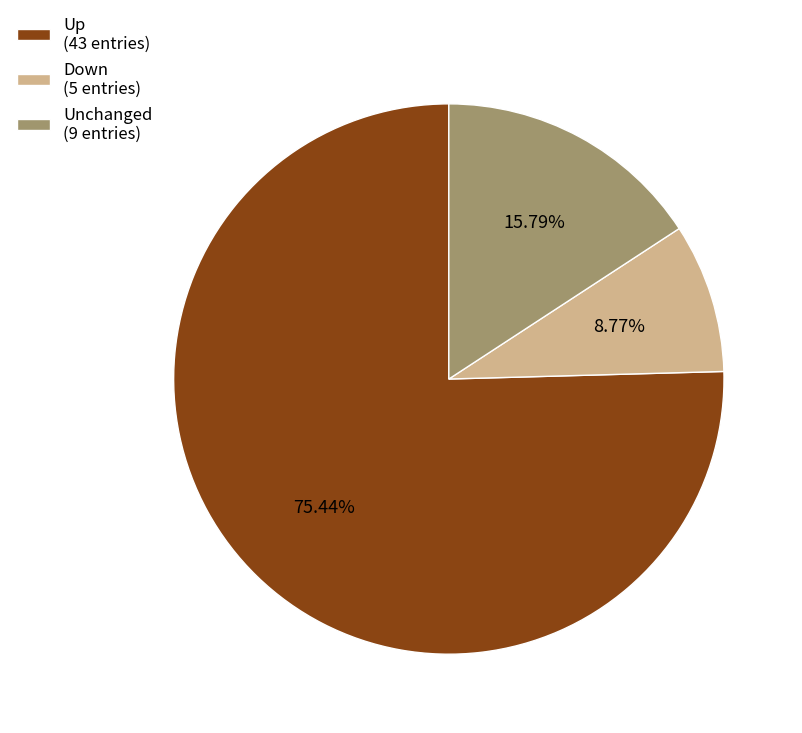

Is the sum of Unchanged (9 entries) and Up (43 entries) greater than half?

Yes